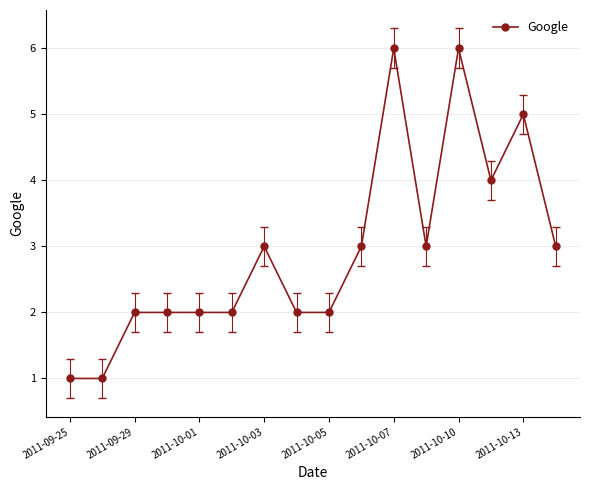

What is the average value?

3